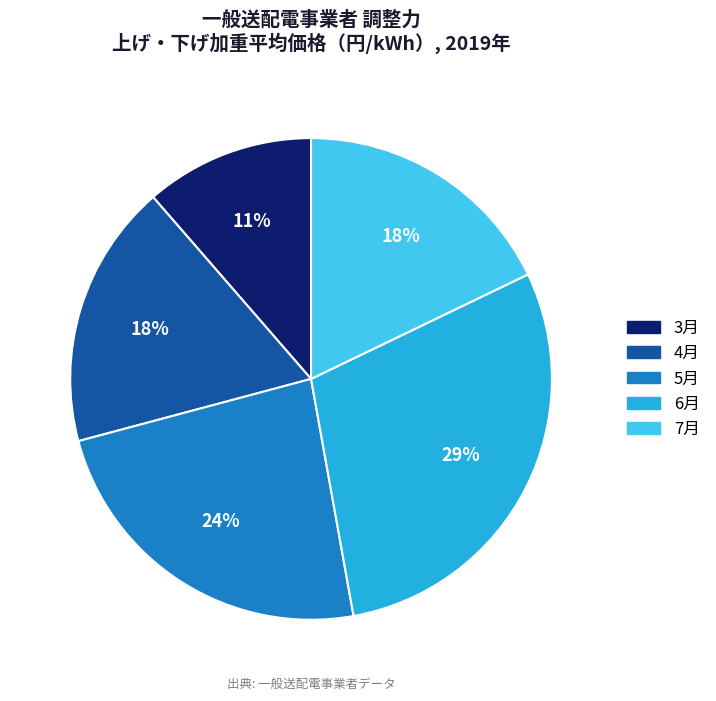

To the nearest percent, what is the average slice percentage?

20%